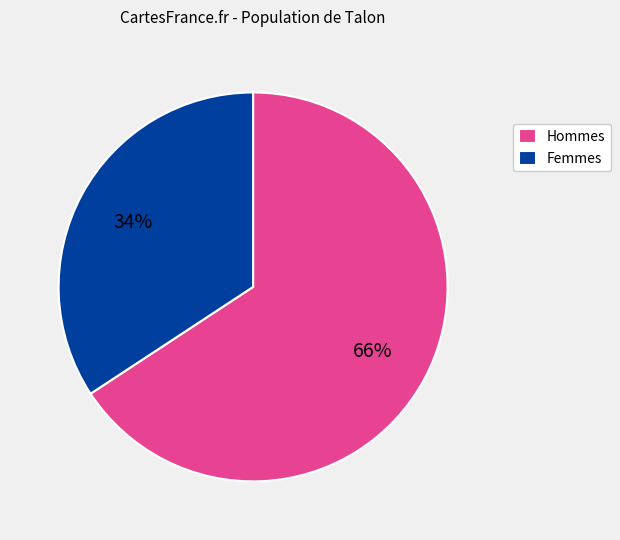

Which category has the smallest portion of the pie?

Femmes